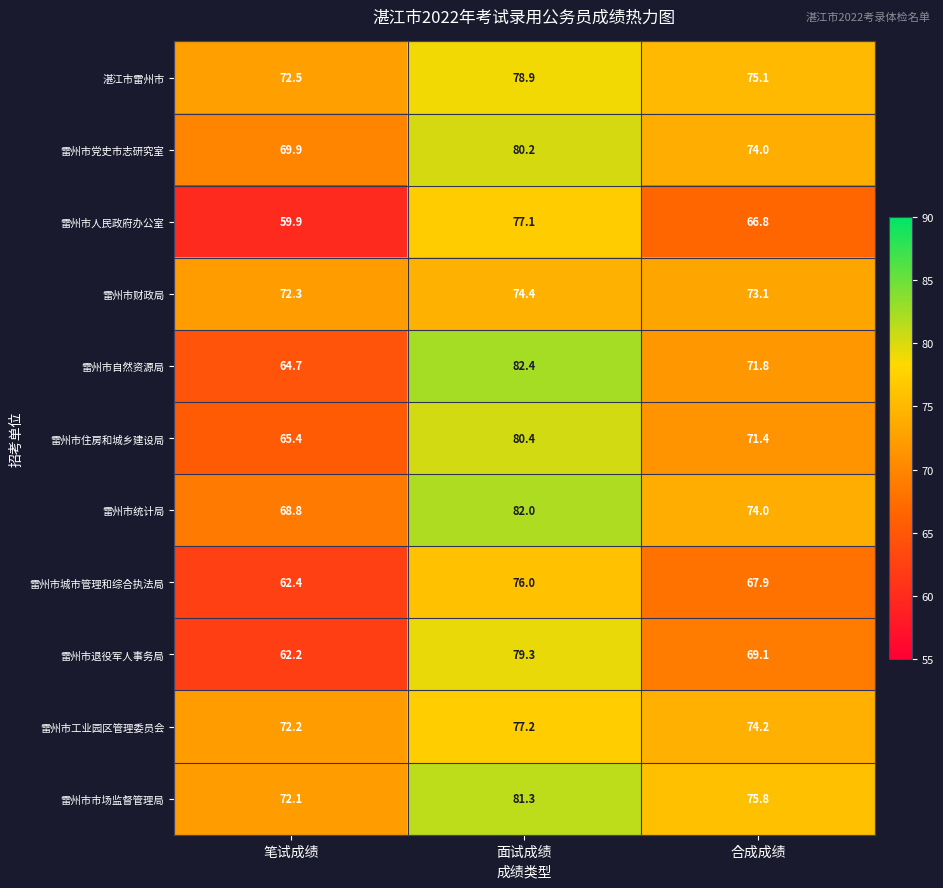

Which category has the lowest value across all series?

笔试成绩